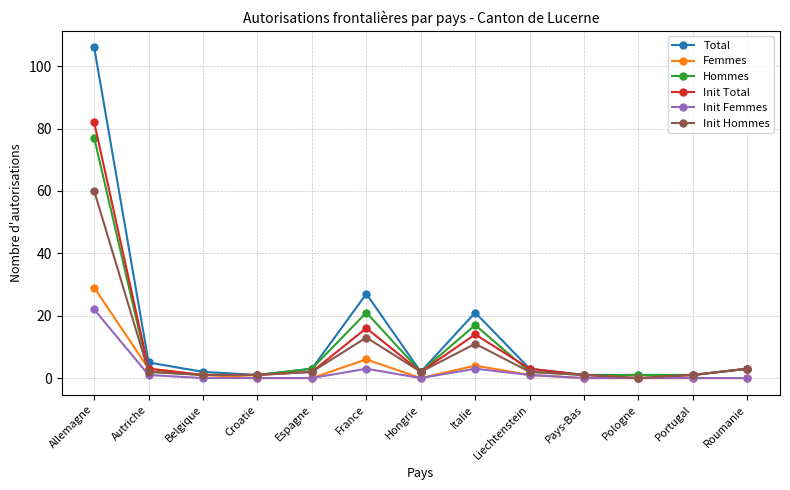

At which category is the sum across all series the highest?

Allemagne